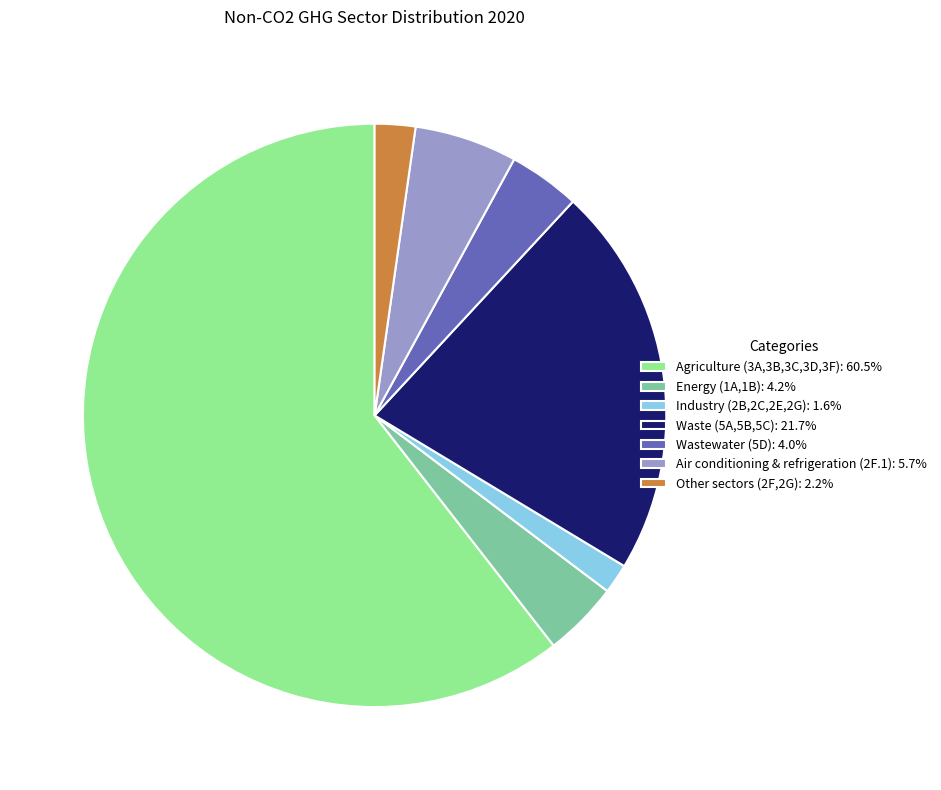

Count the number of slices in the pie.

7